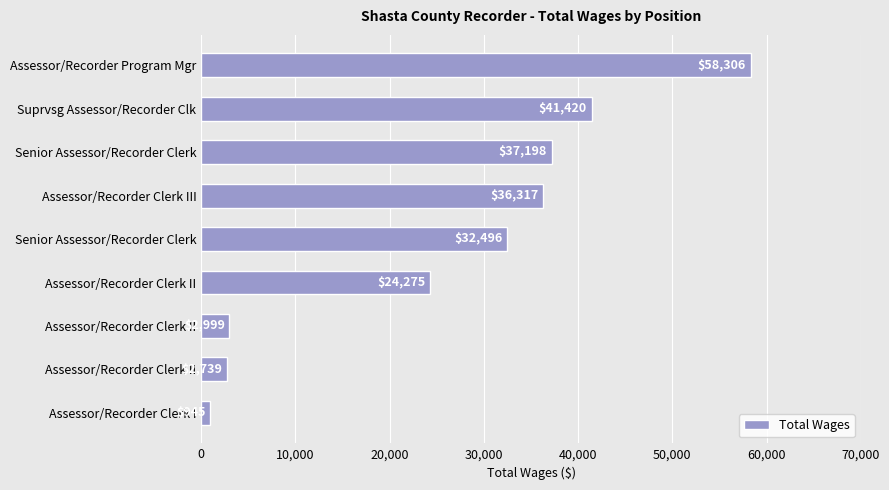

How many values are below 32496?

4